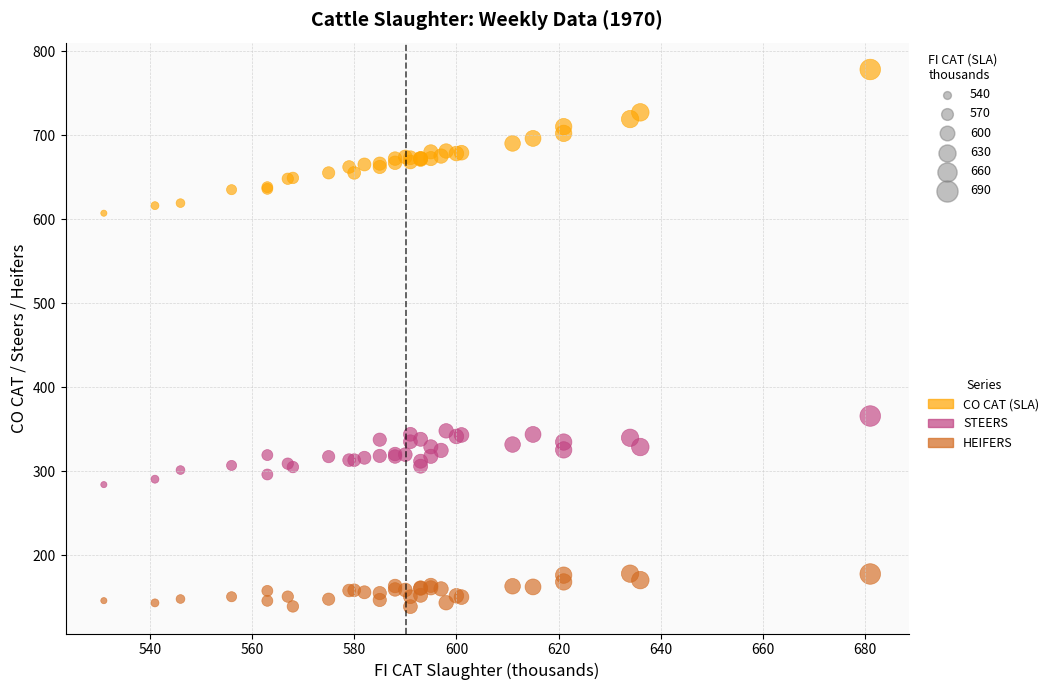

What are all the series names shown in the legend?

CO CAT (SLA), STEERS, HEIFERS